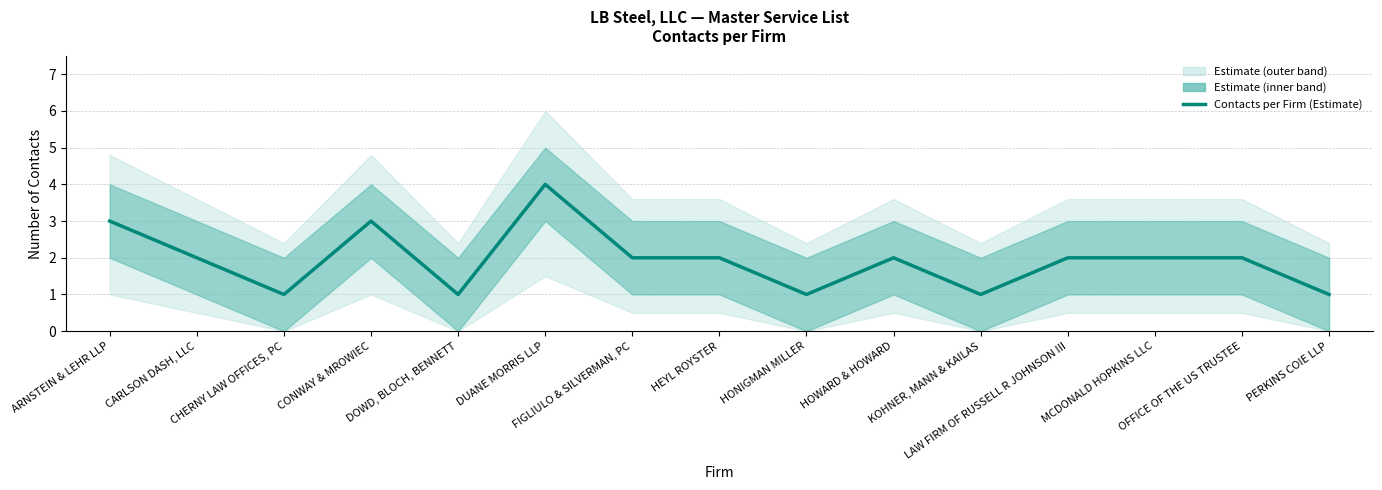

How many values exceed 2?

3